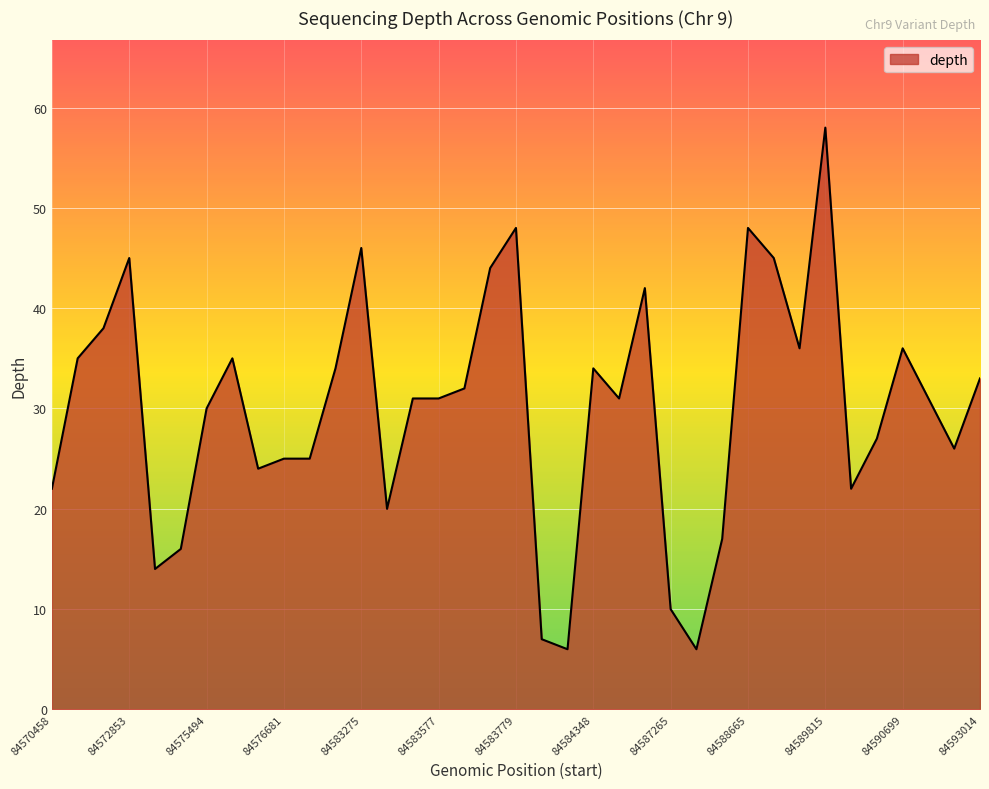

What is the difference between the maximum and minimum values?

52